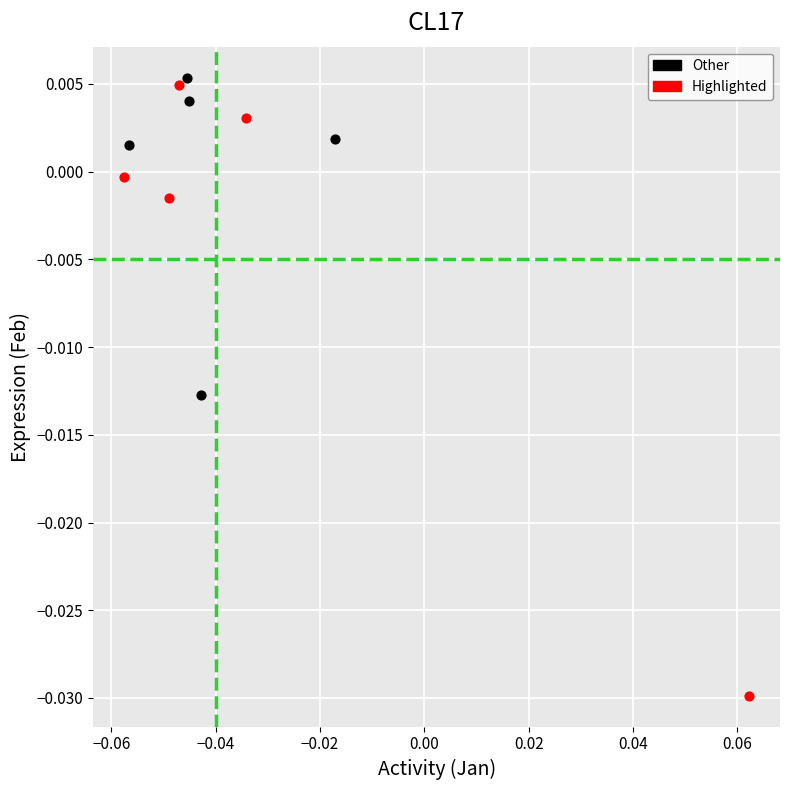

Which series contains the highest Y value?

Other